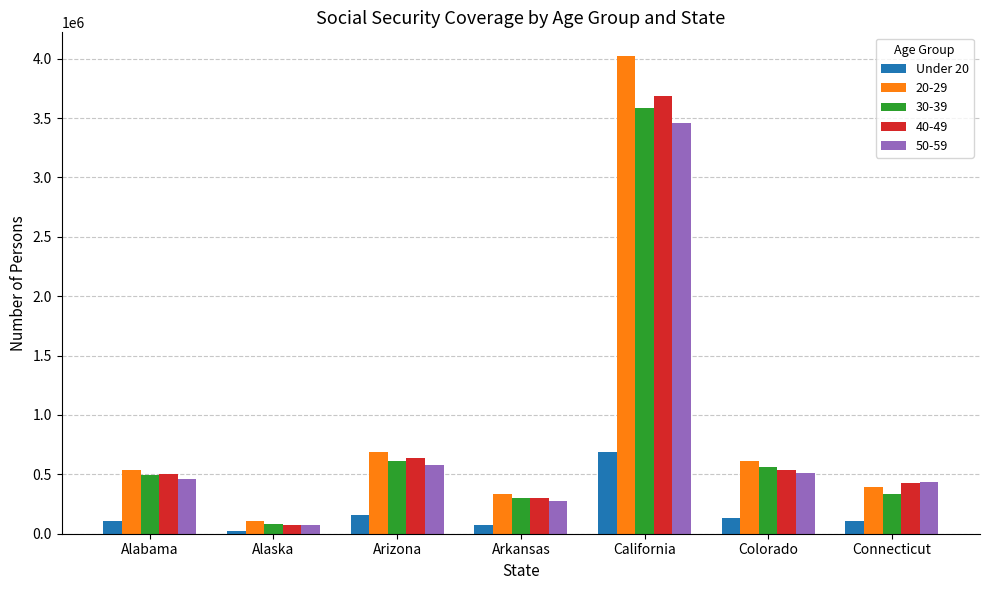

True or false: 20-29 has a value of 614937 at Colorado.

True